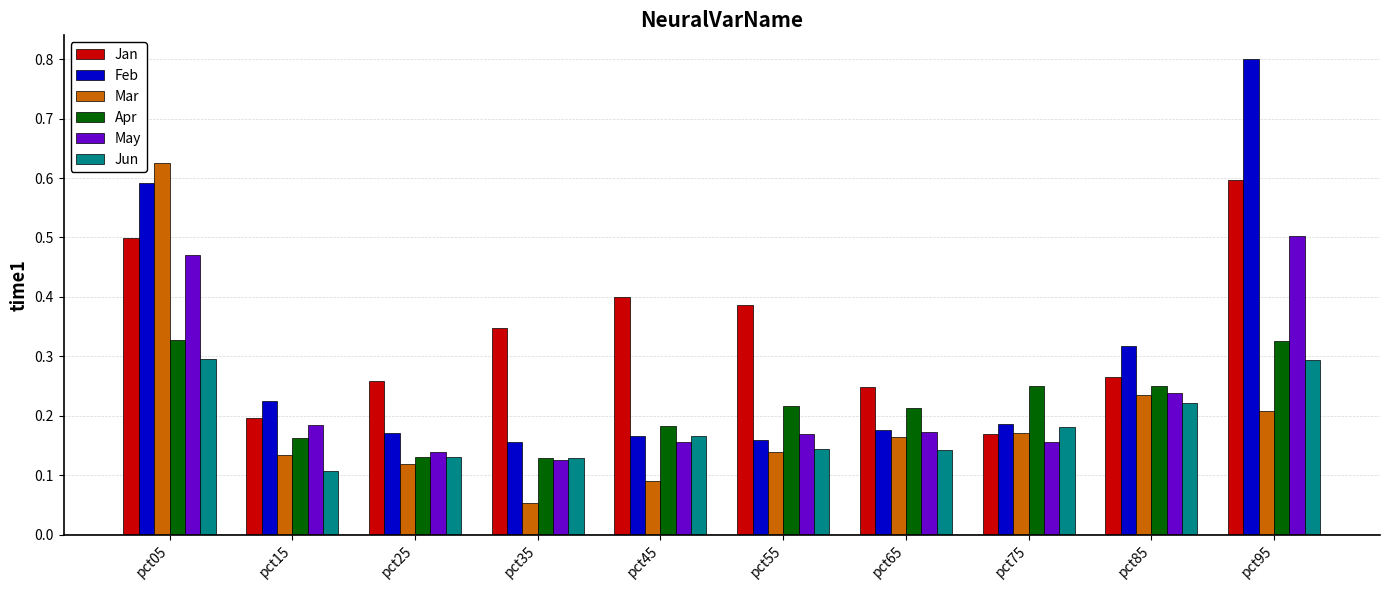

Which series has the largest total across all categories?

Jan